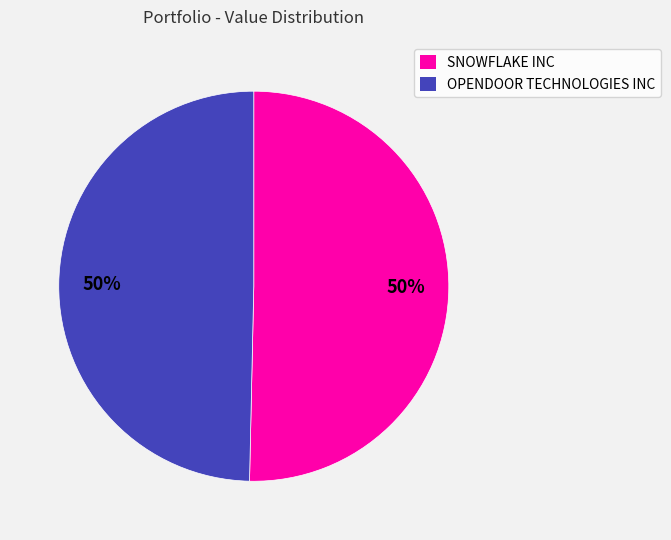

What percentage is the SNOWFLAKE INC slice, to the nearest percent?

50%